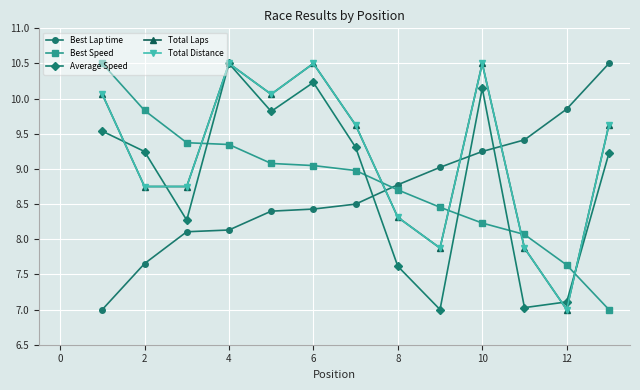

Does the chart have visible grid lines?

Yes